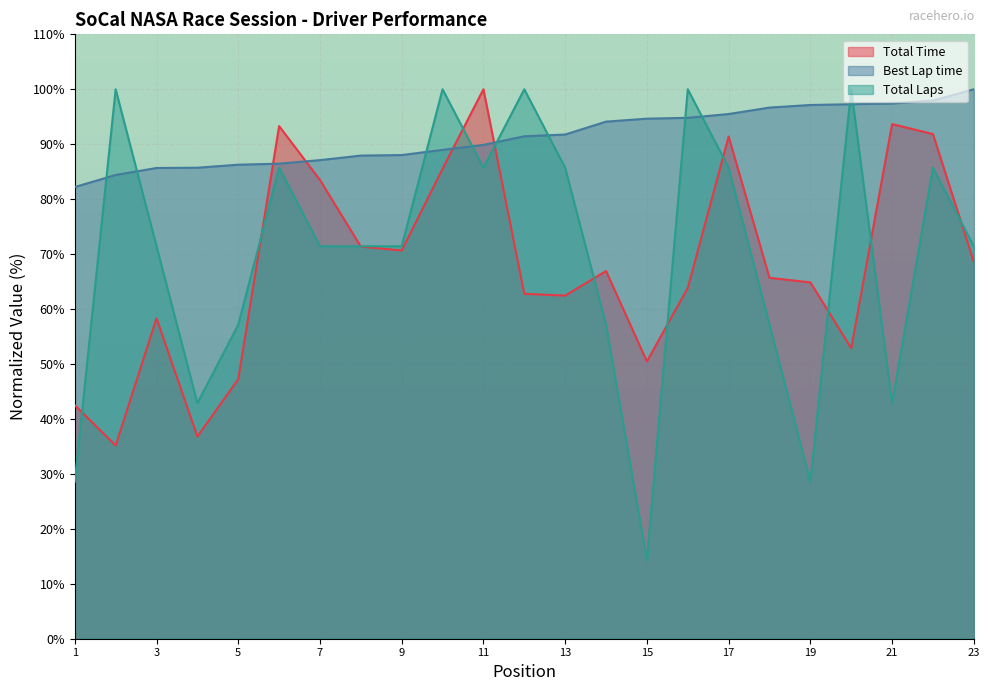

Where does the Best Lap time series first go above 91?

Pat Garrett